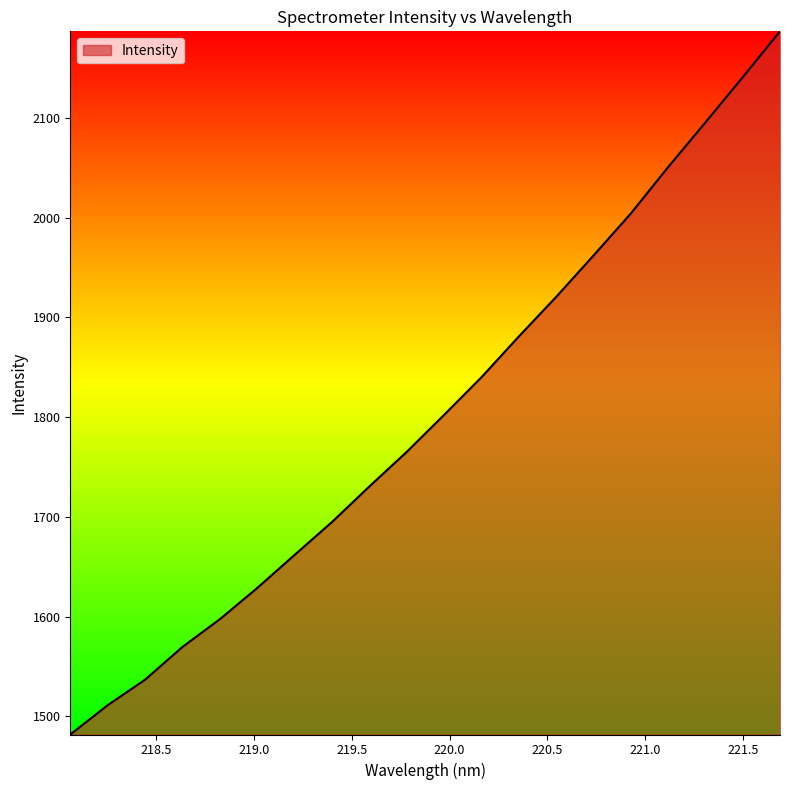

What is the smallest value displayed?

1481.7